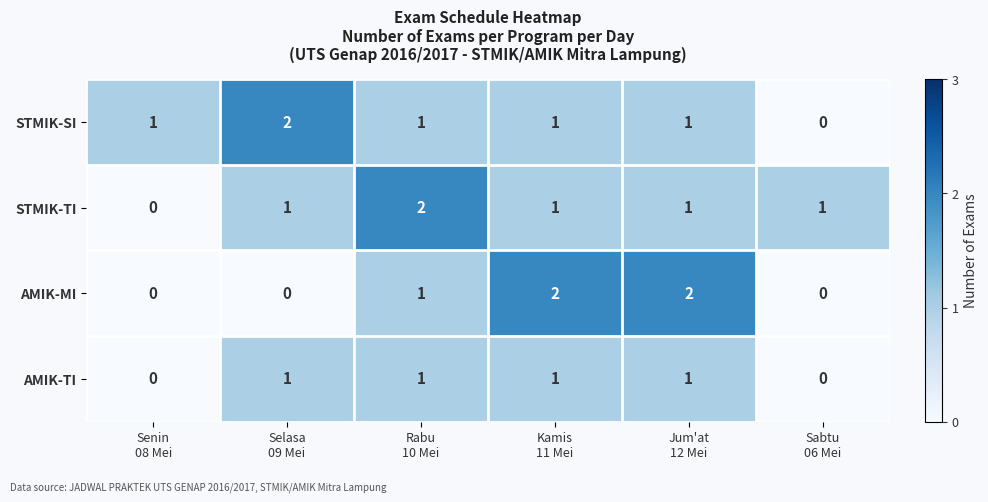

Between Senin
08 Mei and Kamis
11 Mei, which series saw the biggest shift?

AMIK-MI